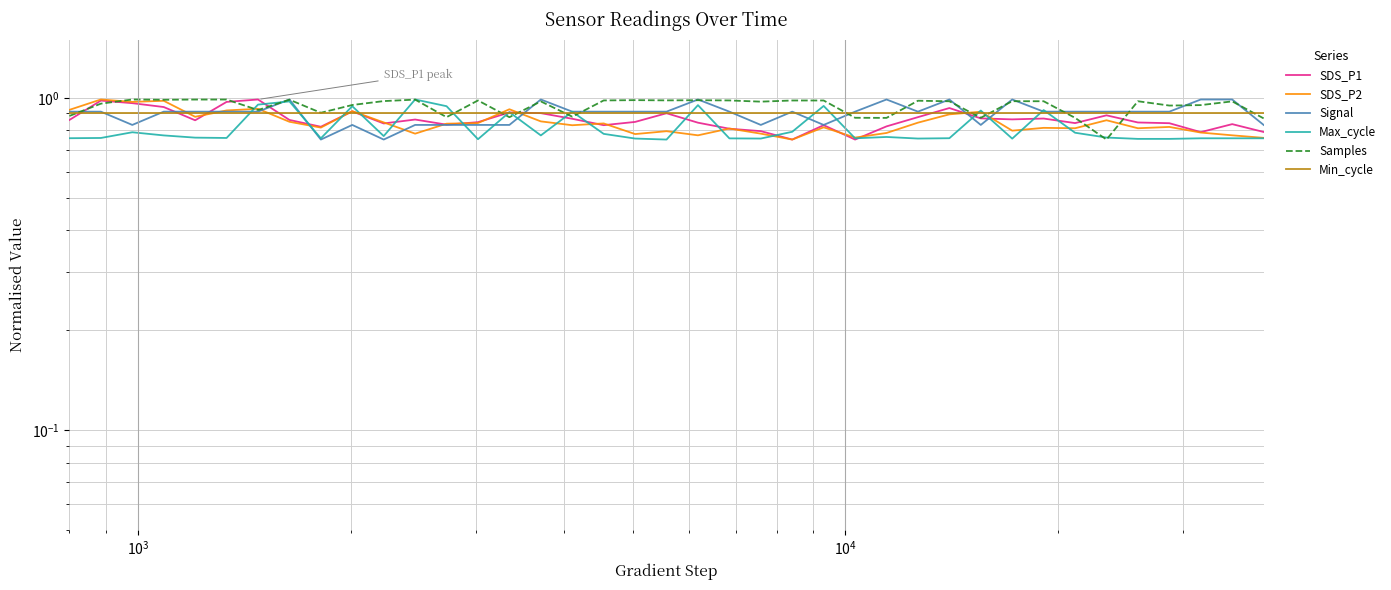

How many interior local valleys does the SDS_P1 series have?

10